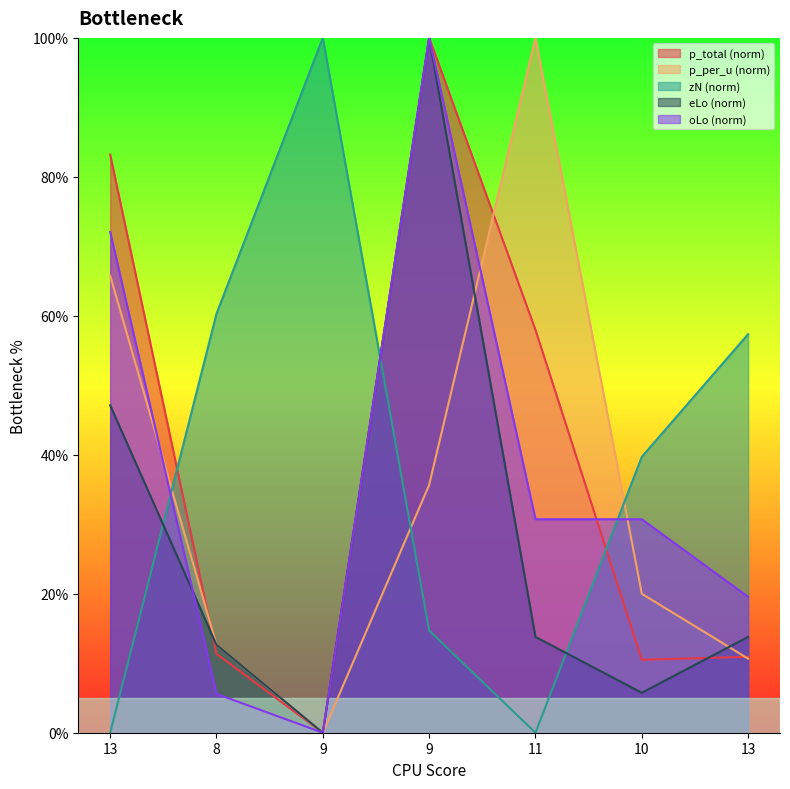

What is the total value across all series at 13?

268.2